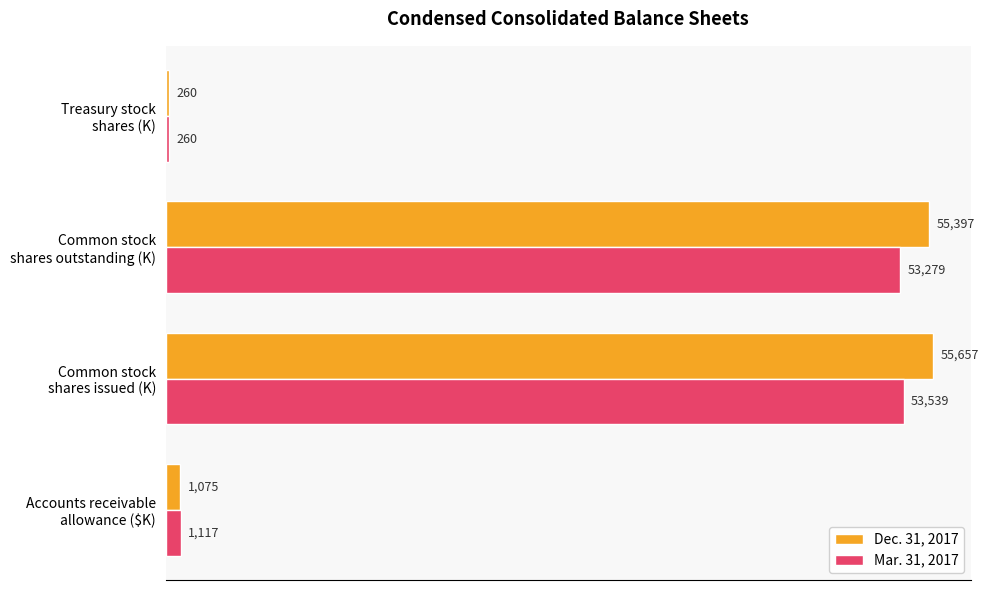

At which category is the sum across all series the highest?

Common stock
shares issued (K)